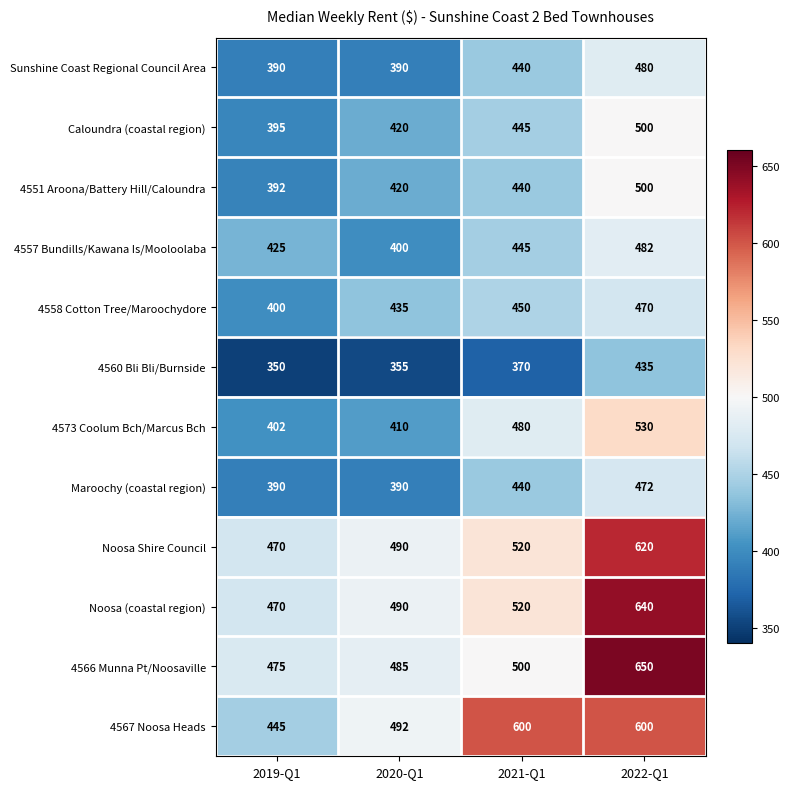

What is the total value across all series at 2021-Q1?

5650